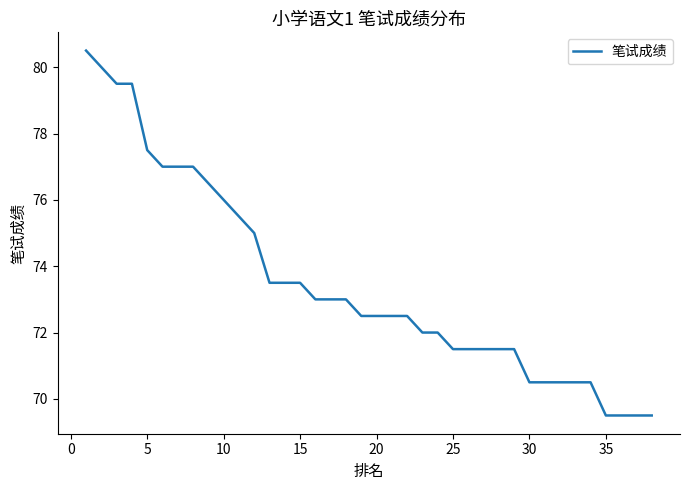

What is the maximum value shown in the chart?

80.5